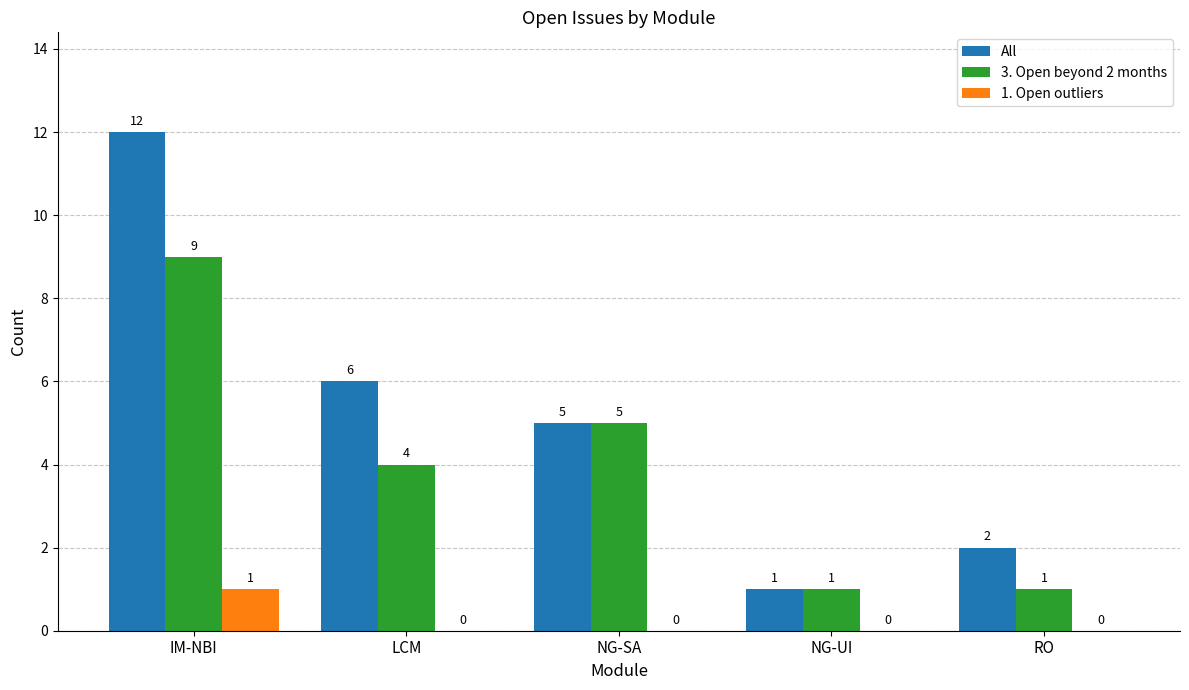

At which label is 3. Open beyond 2 months closest to 5?

NG-SA